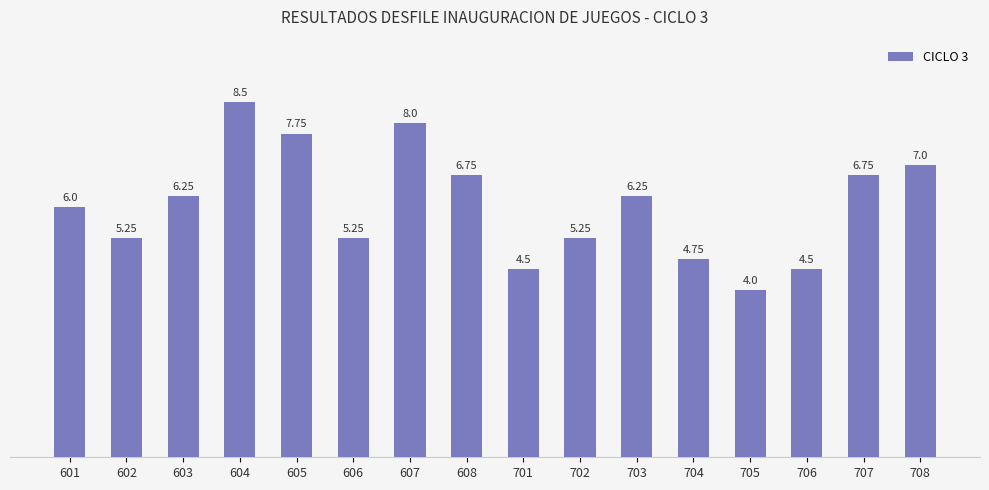

What is the sum of all values?

96.8